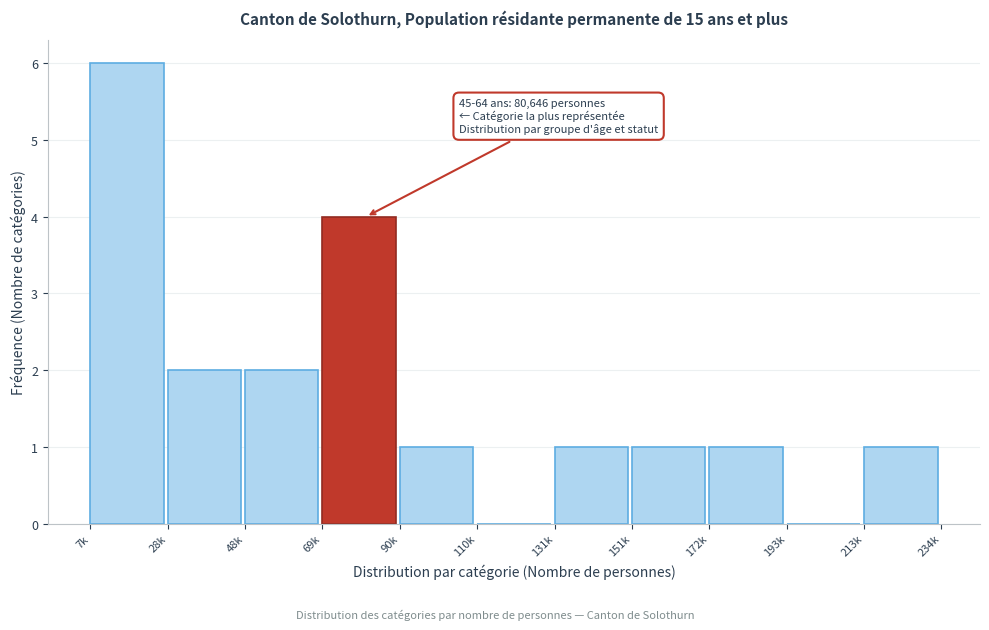

Reading right to left, extract all data points from this chart.

213k=1	193k=0	172k=1	151k=1	131k=1	110k=0	90k=1	69k=4	48k=2	28k=2	7k=6